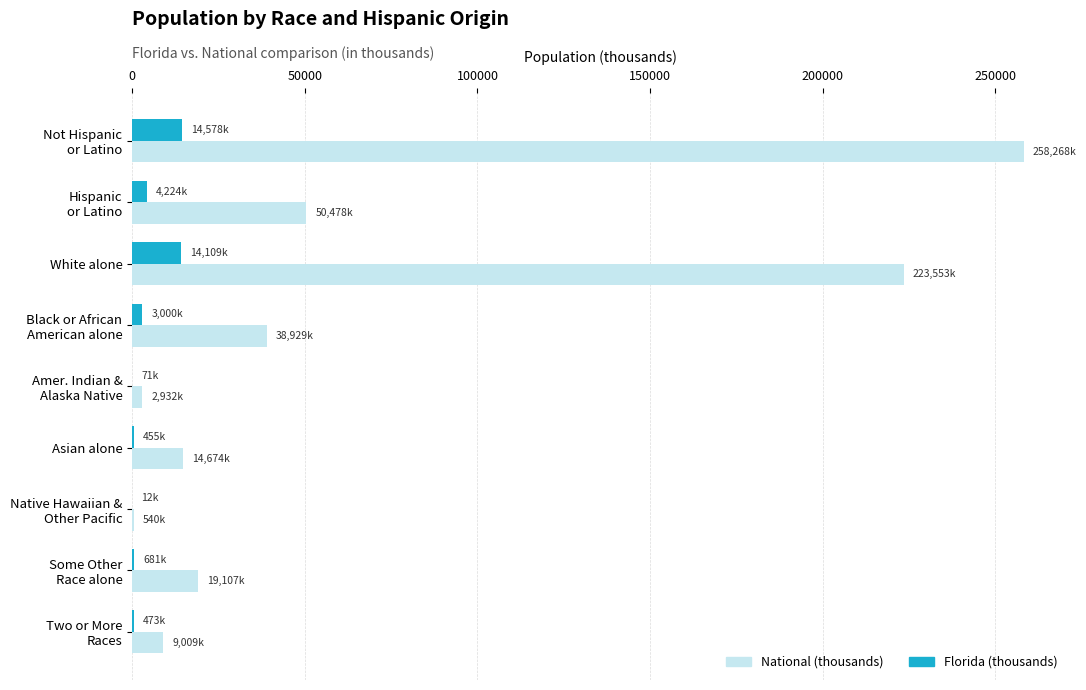

What is the sum of all Florida (thousands) values?

37602.6